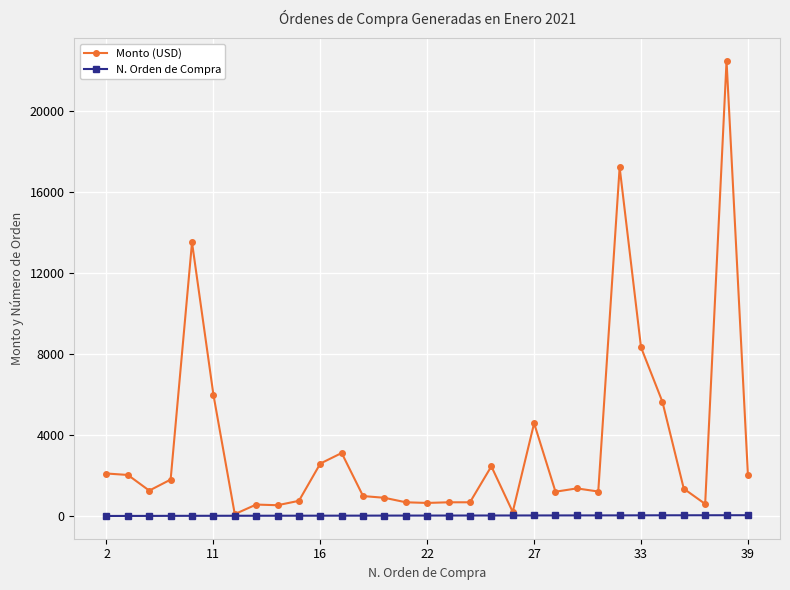

List the series in order of their peak value, highest first.

Monto (USD), N. Orden de Compra